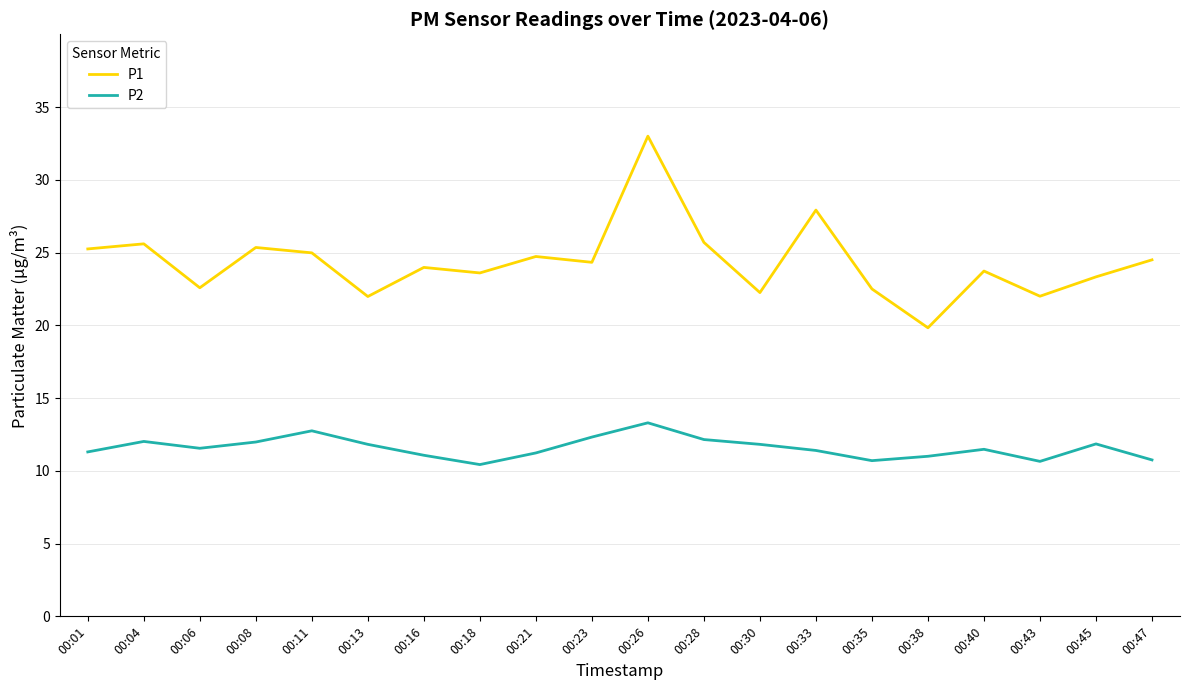

At which category is the sum across all series the highest?

00:26